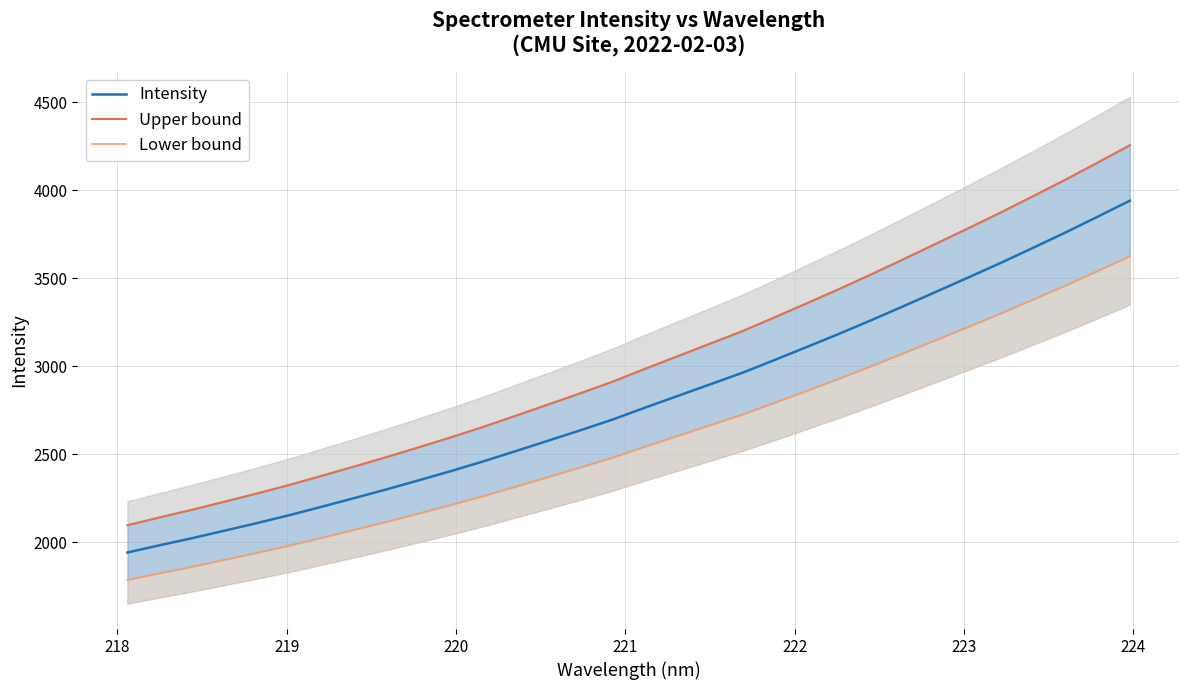

Count the number of data series in this chart.

3